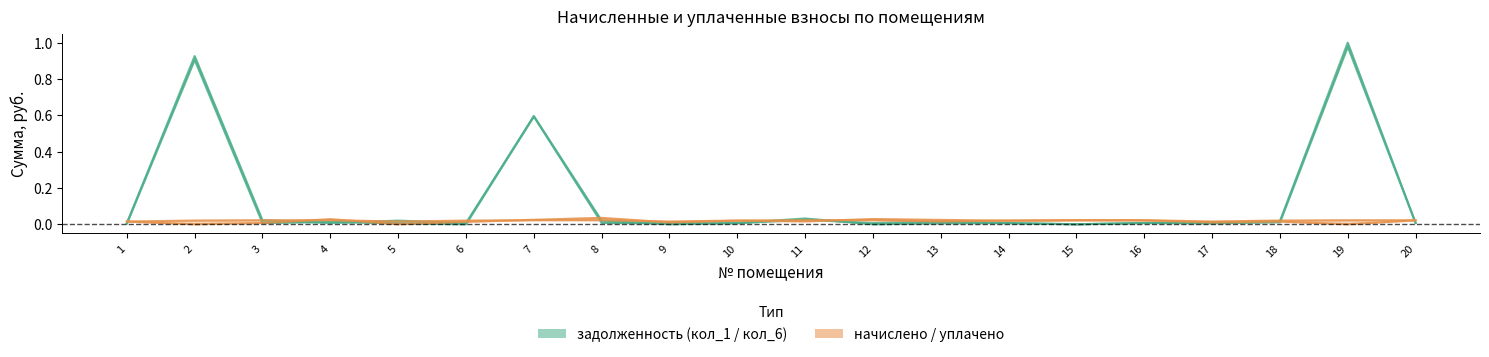

Is it true that начислено (col_3) equals 0.0 at 20?

True